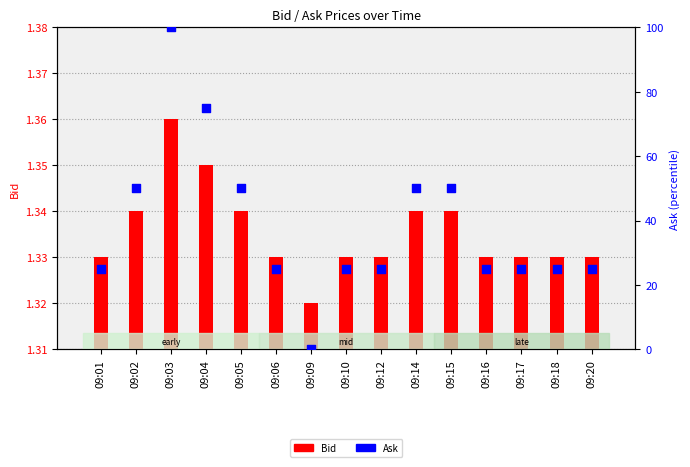

Which series has the largest total across all categories?

Ask